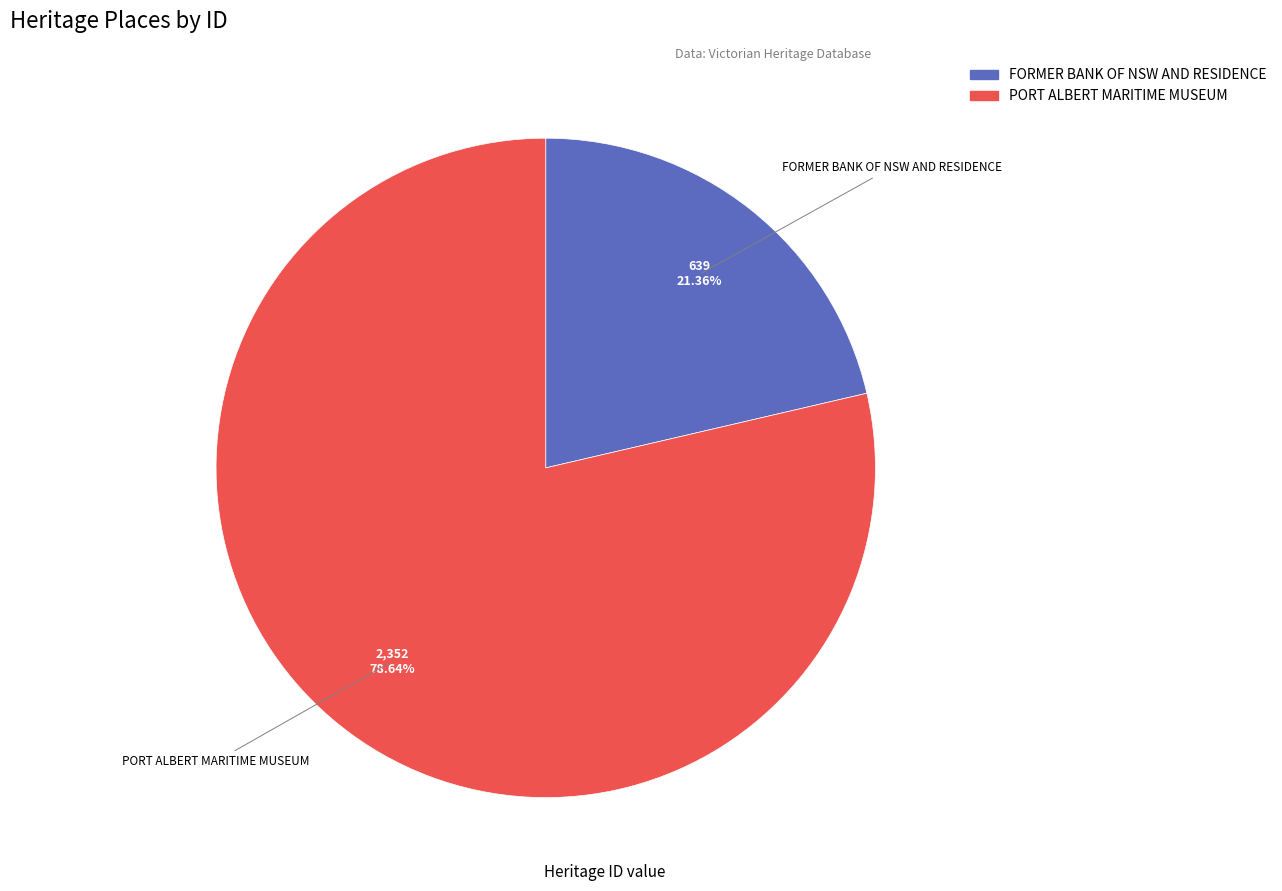

Does FORMER BANK OF NSW AND RESIDENCE account for over 50% of the chart?

No